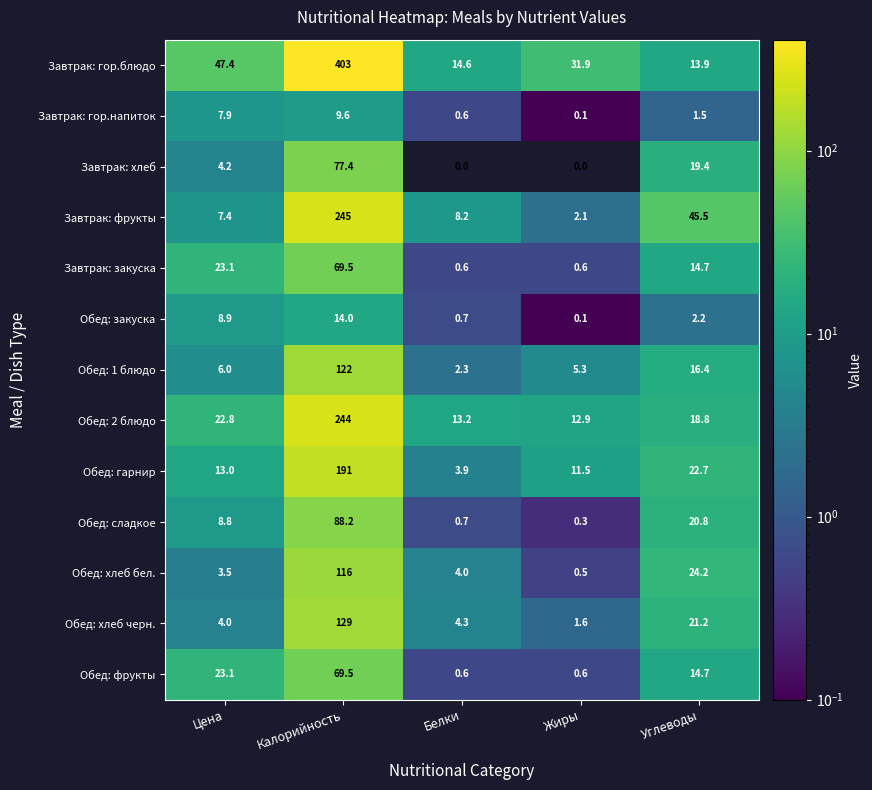

At which category does the chart reach its peak across all series?

Калорийность